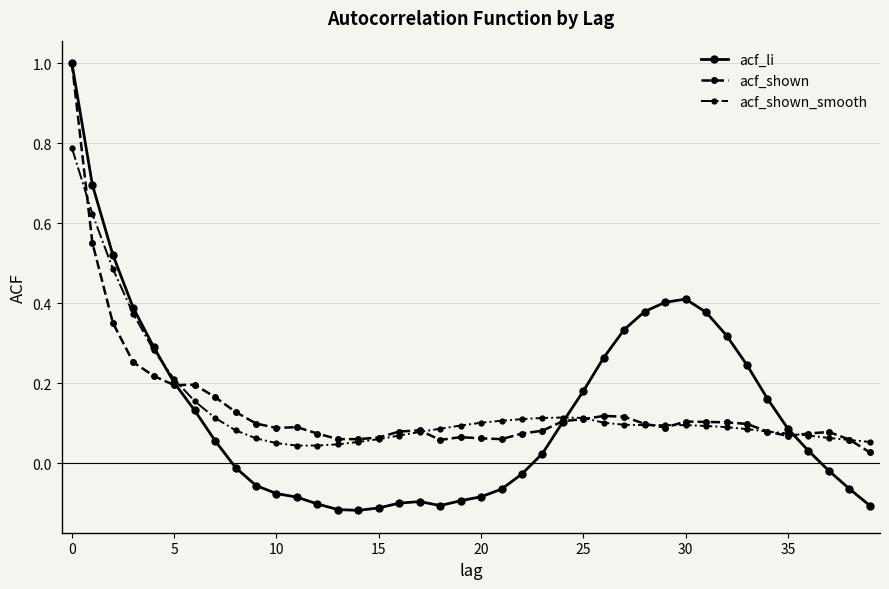

What are all the series names shown in the legend?

acf_li, acf_shown, acf_shown_smooth